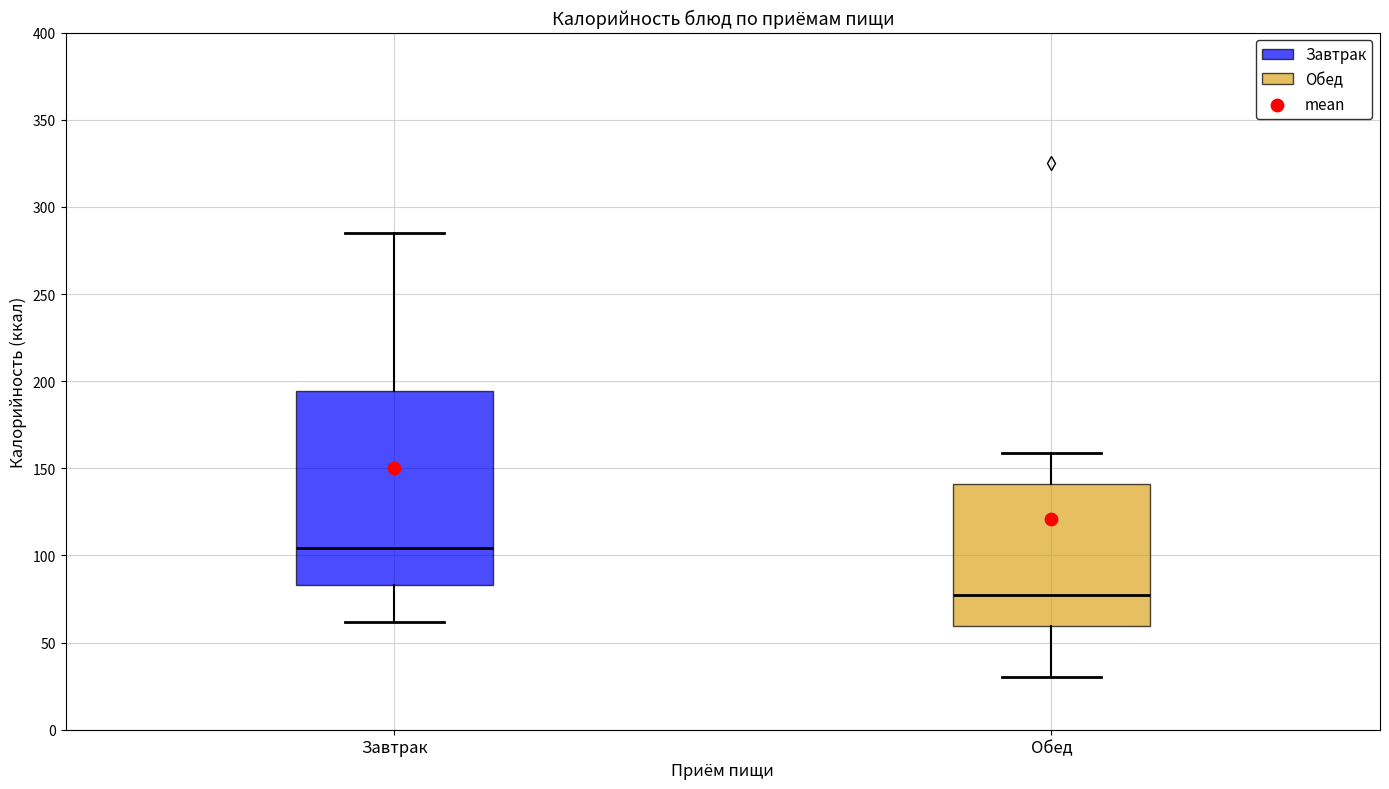

Reading left to right, read every box against the y-axis: the position of its median line, the range the box covers, and the ends of its whiskers. The values are not printed on the chart, so give them approximately, as read against the axis.

Завтрак: median 105, box 85 to 195, whiskers 60 to 285
Обед: median 80, box 60 to 140, whiskers 30 to 160